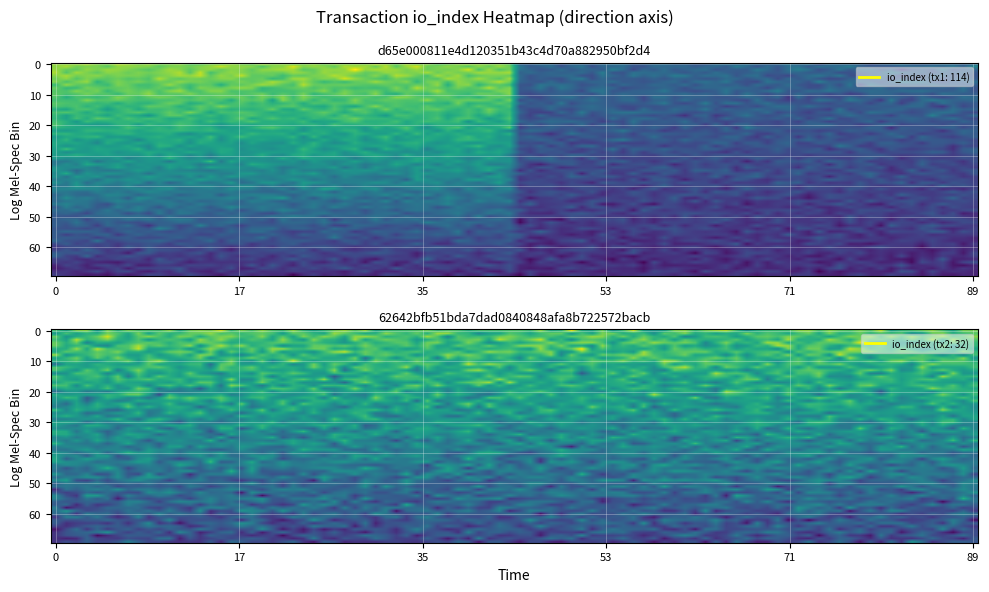

What is the approximate value of tx1 at 0, to the nearest 10?

110